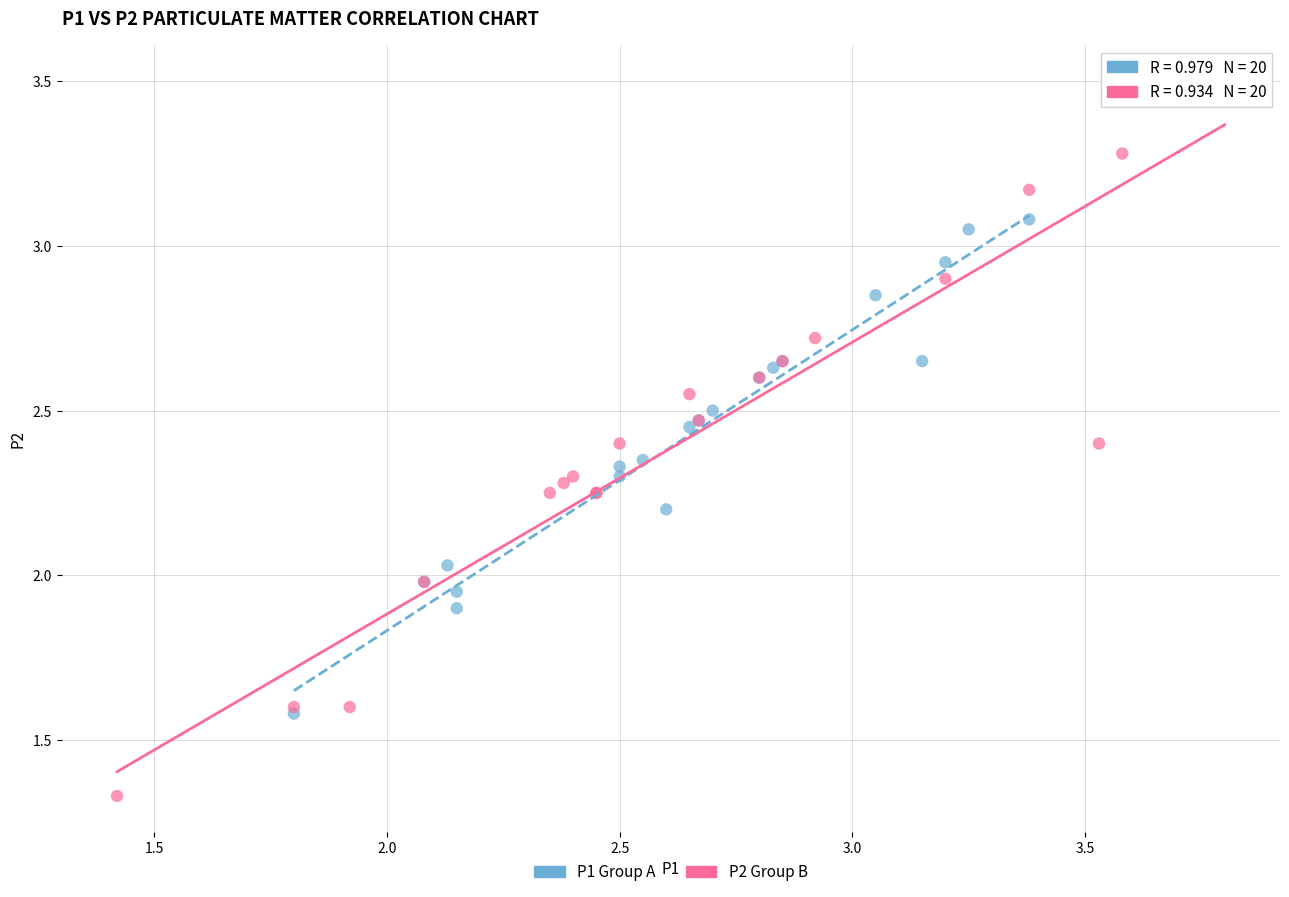

Which series reaches the minimum Y coordinate?

P2 Group B